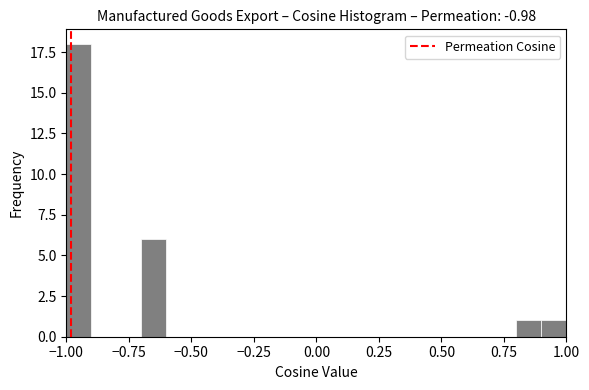

Read against the x-axis, roughly where is the centre of the tallest bar?

-0.95